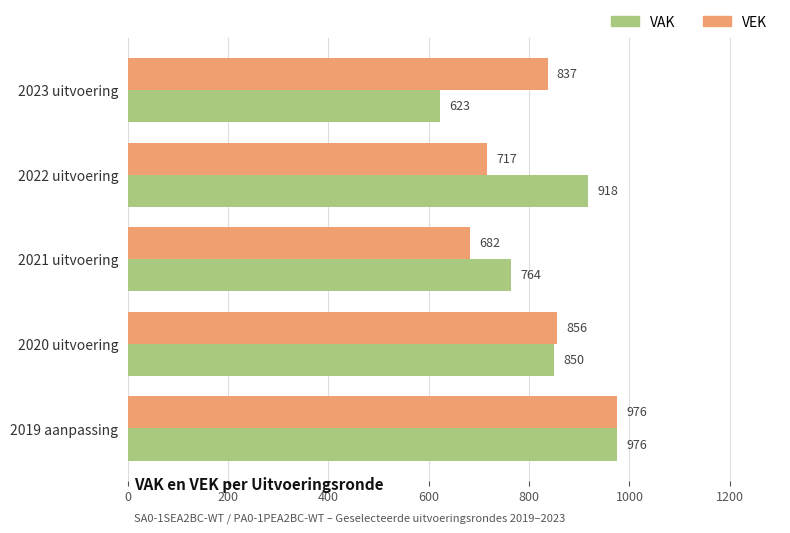

What is the average value of the VAK series?

826